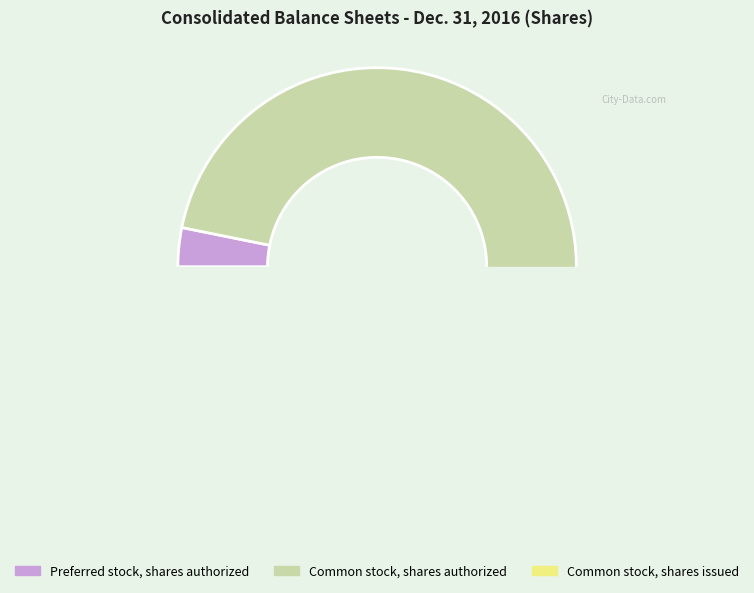

Is there any slice that represents more than half of the pie?

Yes